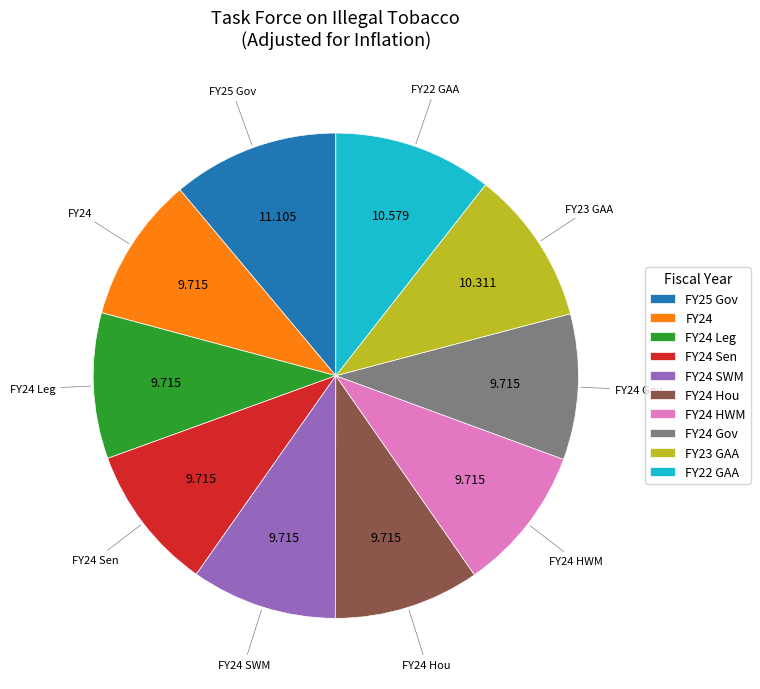

Combined, do FY22 GAA and FY25 Gov account for over 50%?

No